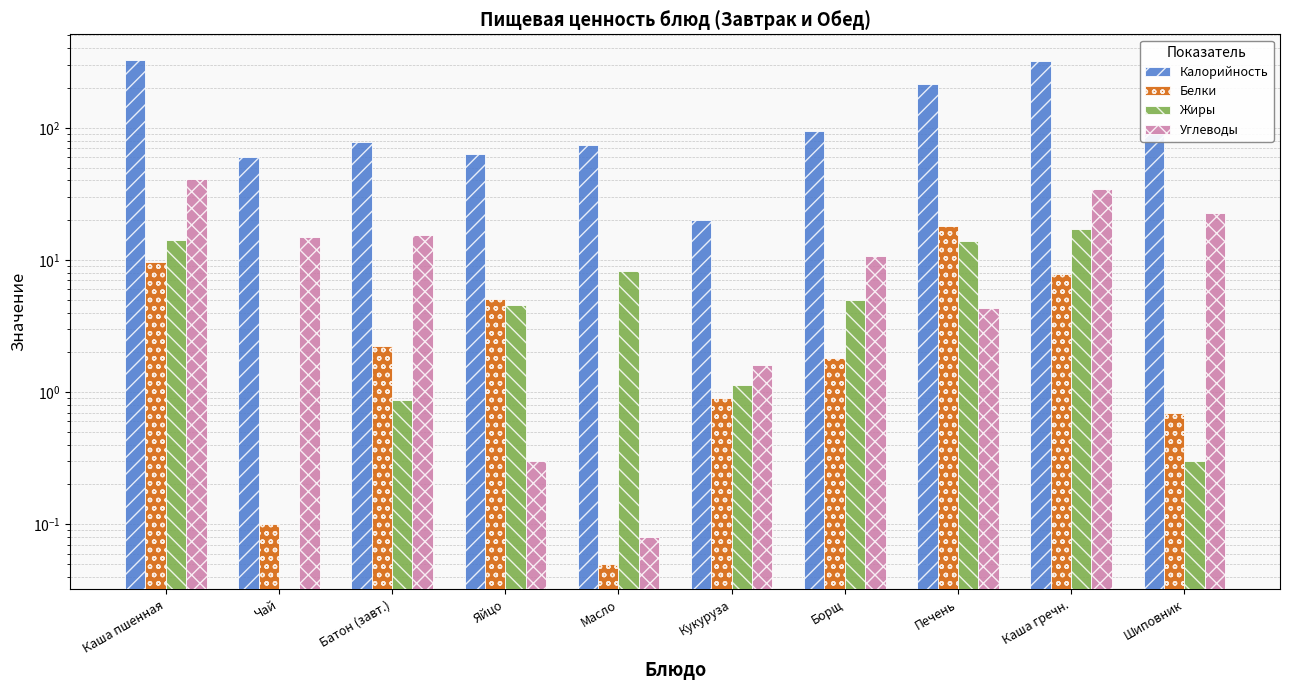

What is the label of the 10th bar from the right?

Каша пшенная